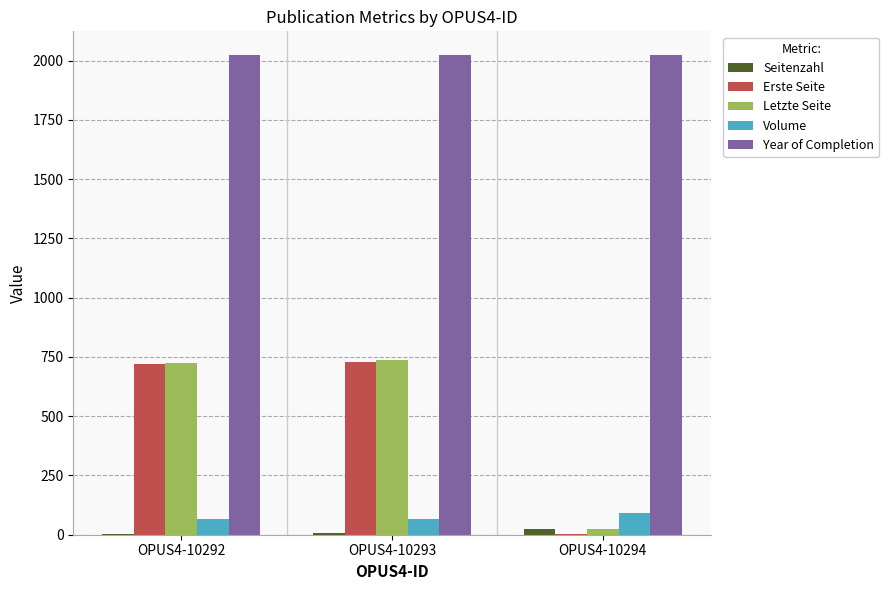

The value of Letzte Seite at OPUS4-10292 is 378. True or false?

False